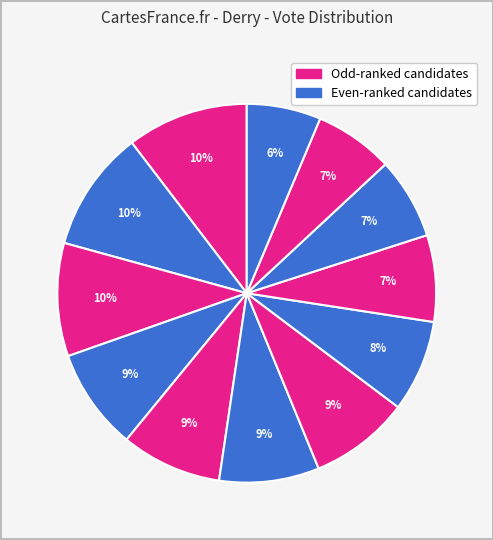

Count the number of slices in the pie.

12